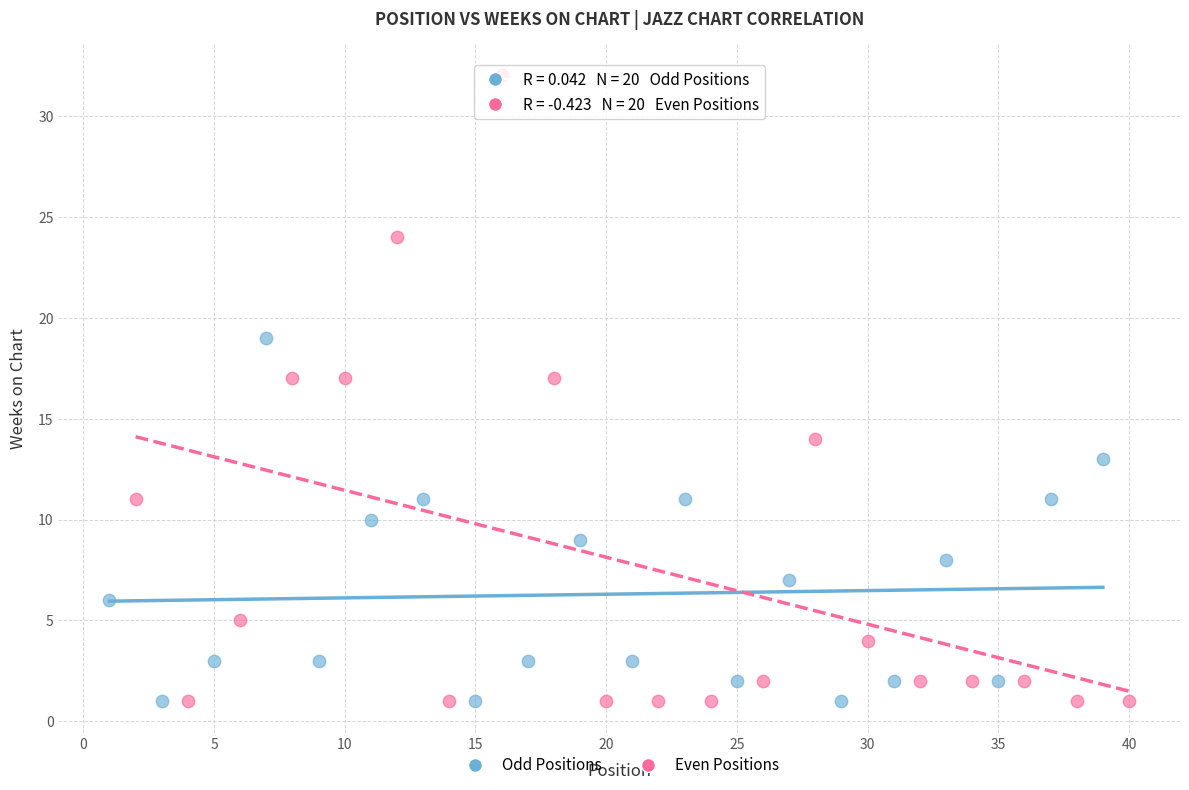

Which series contains the highest Y value?

Even Positions